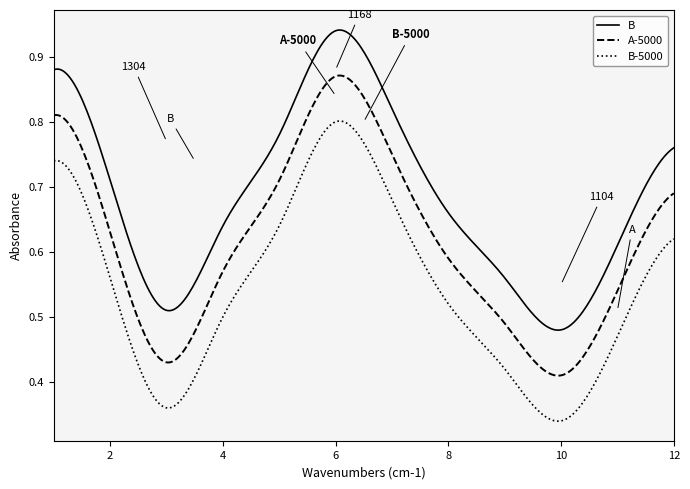

Which series has the largest total across all categories?

B